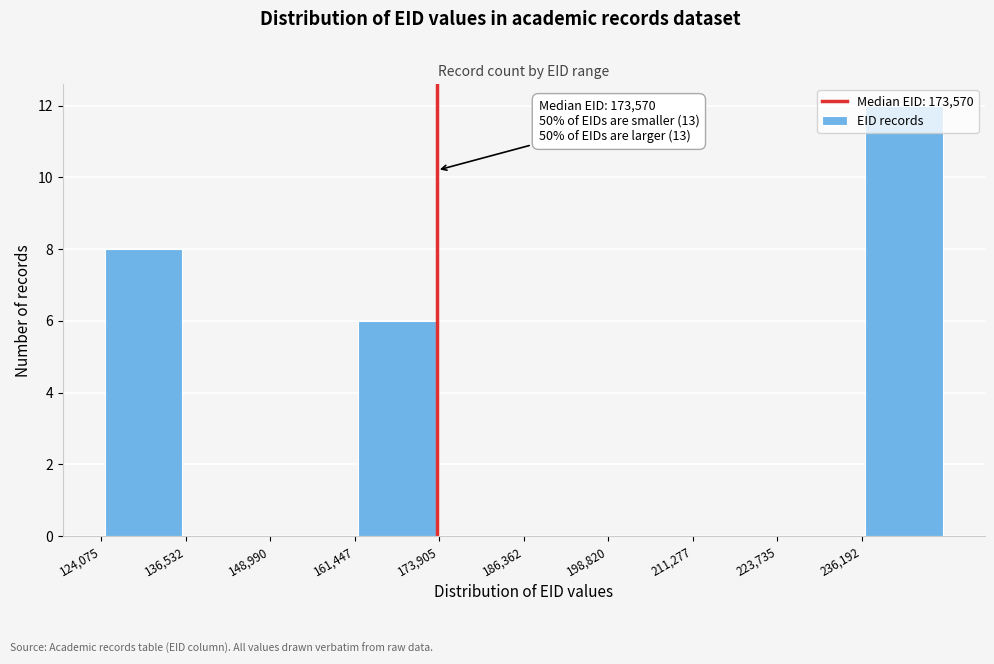

Which range on the x-axis has the tallest bar?

236000 to 248000